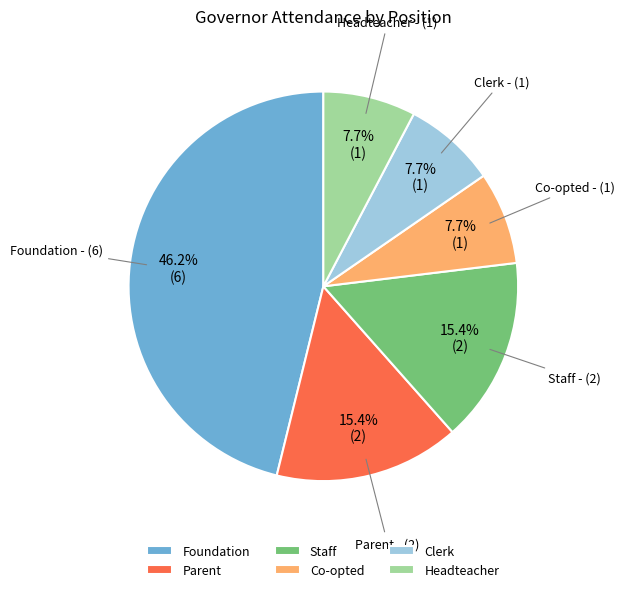

True or false: Headteacher accounts for 1% of the total.

False